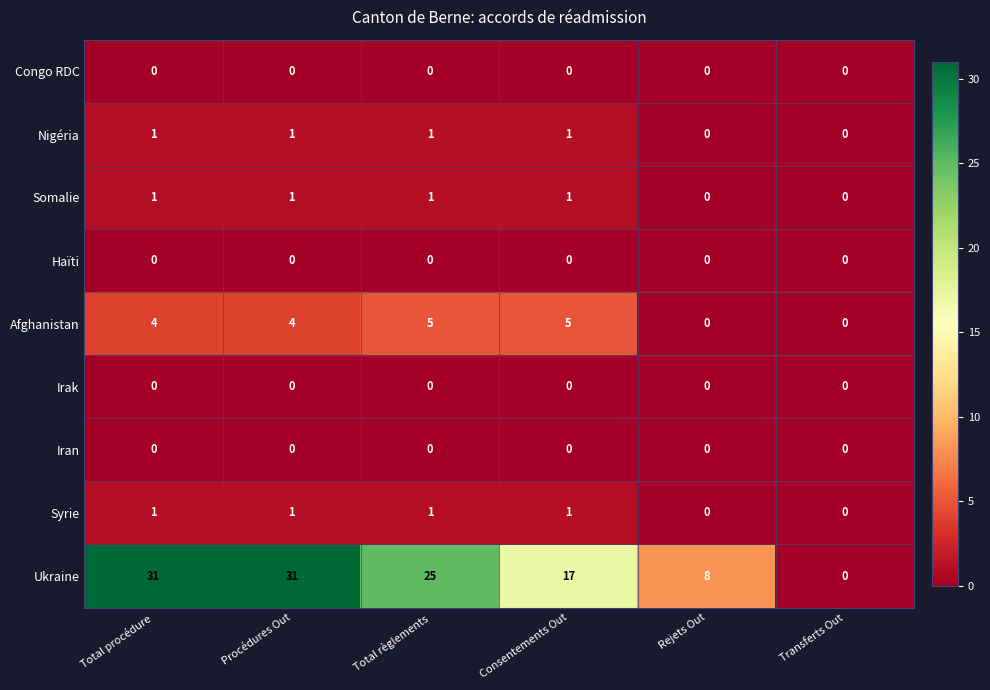

True or false: Somalie has a value of 1 at Total règlements.

True